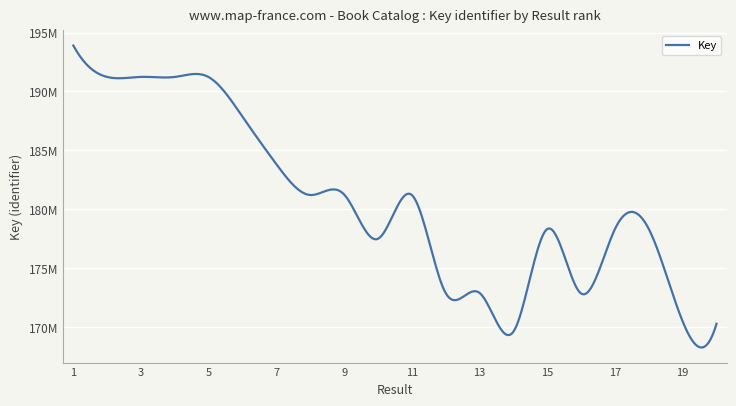

What is the average value?

180777948